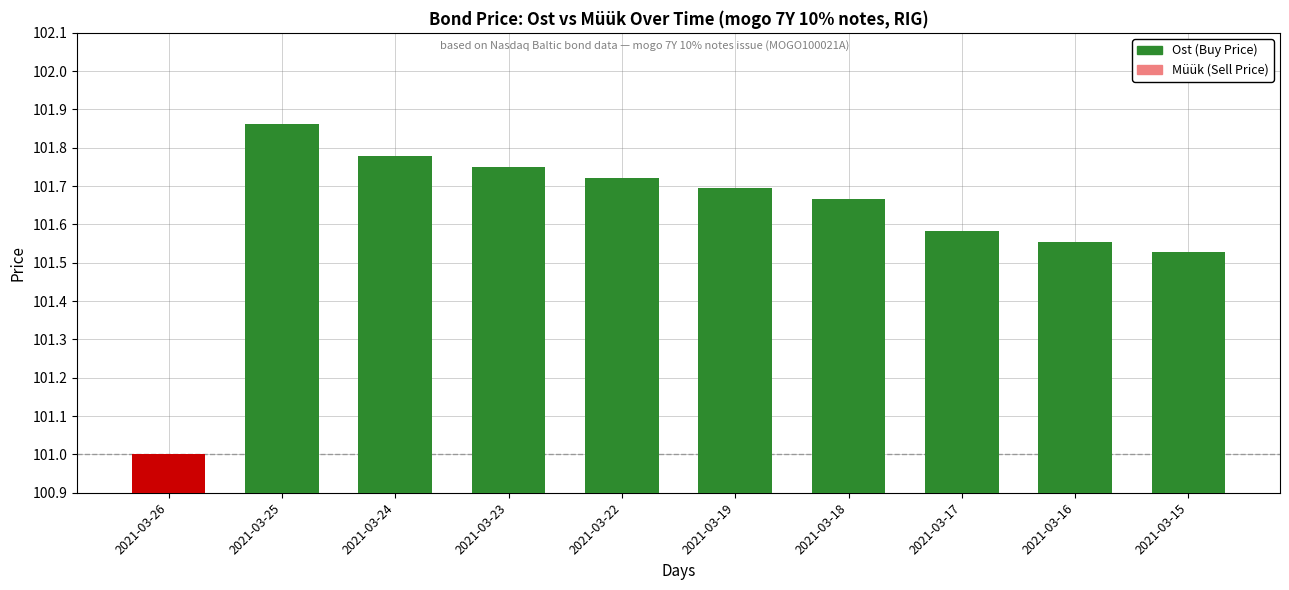

The Müük (Sell Price) series shows 0.0 at 2021-03-19. True or false?

True